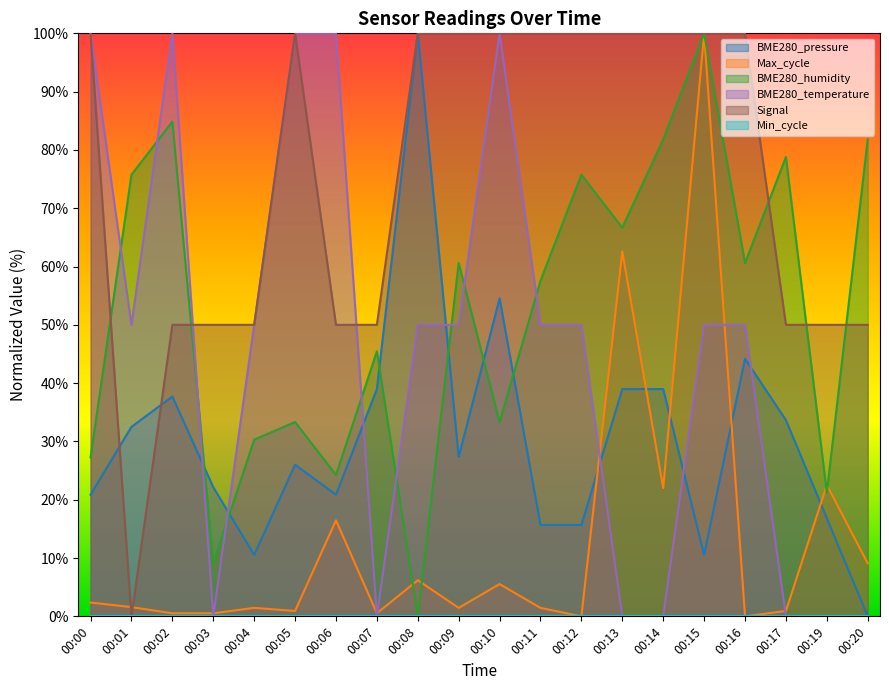

Which label corresponds to the smallest value in the chart?

00:03